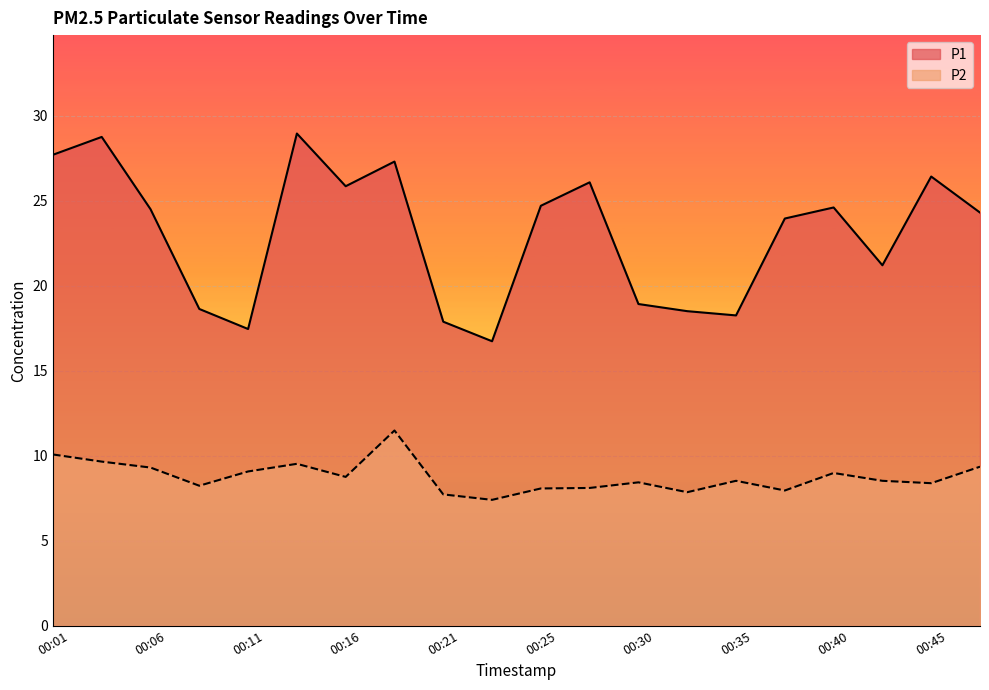

What is the value of the P1 point at the 6th from the left?

28.9